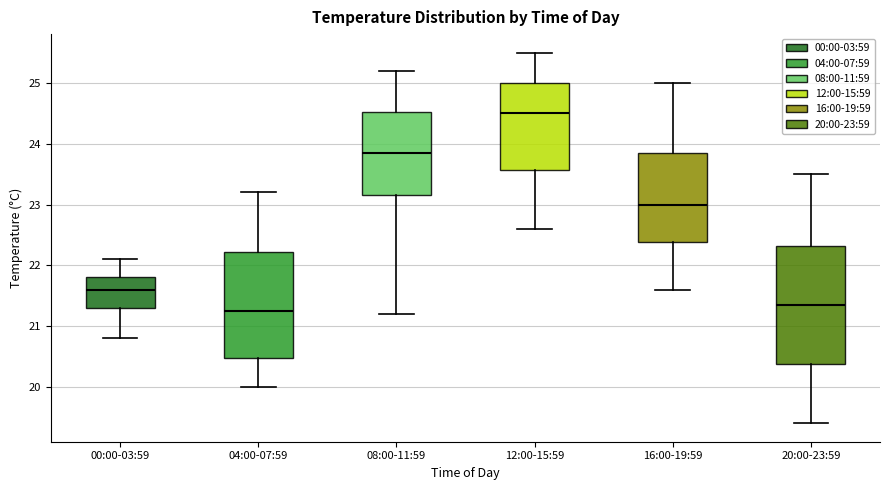

Reading left to right, transcribe this box plot: for each box, give where its median line is, the range the box spans, and where its two whiskers end, as read against the y-axis. The values are not printed on the chart, so give them approximately, as read against the axis.

00:00-03:59: median 21.6, box 21.3 to 21.8, whiskers 20.8 to 22.1
04:00-07:59: median 21.3, box 20.5 to 22.2, whiskers 20.0 to 23.2
08:00-11:59: median 23.9, box 23.2 to 24.5, whiskers 21.2 to 25.2
12:00-15:59: median 24.5, box 23.6 to 25.0, whiskers 22.6 to 25.5
16:00-19:59: median 23.0, box 22.4 to 23.9, whiskers 21.6 to 25.0
20:00-23:59: median 21.4, box 20.4 to 22.3, whiskers 19.4 to 23.5